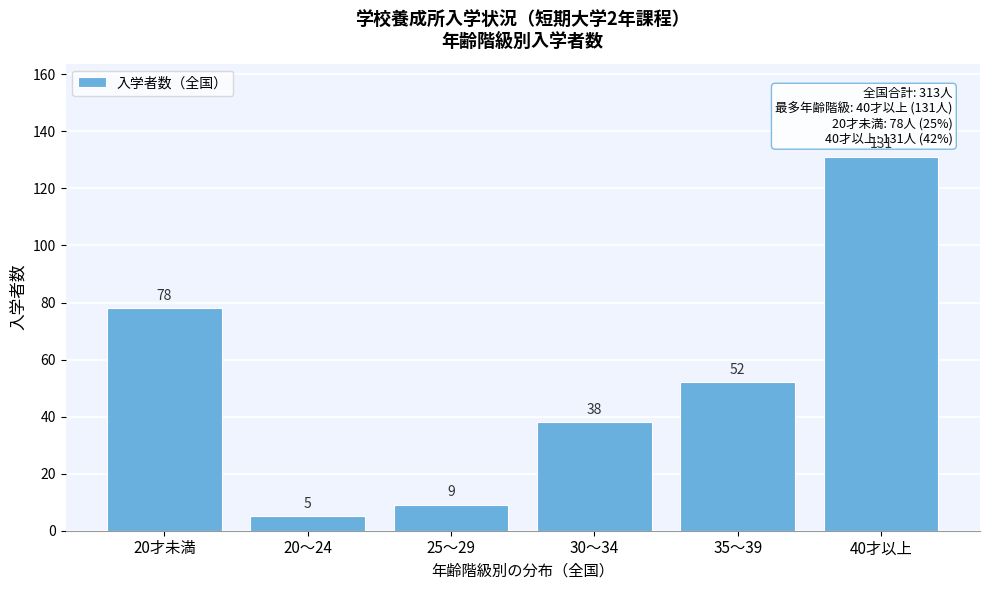

Reading right to left, transcribe all the data shown in this chart.

131	52	38	9	5	78